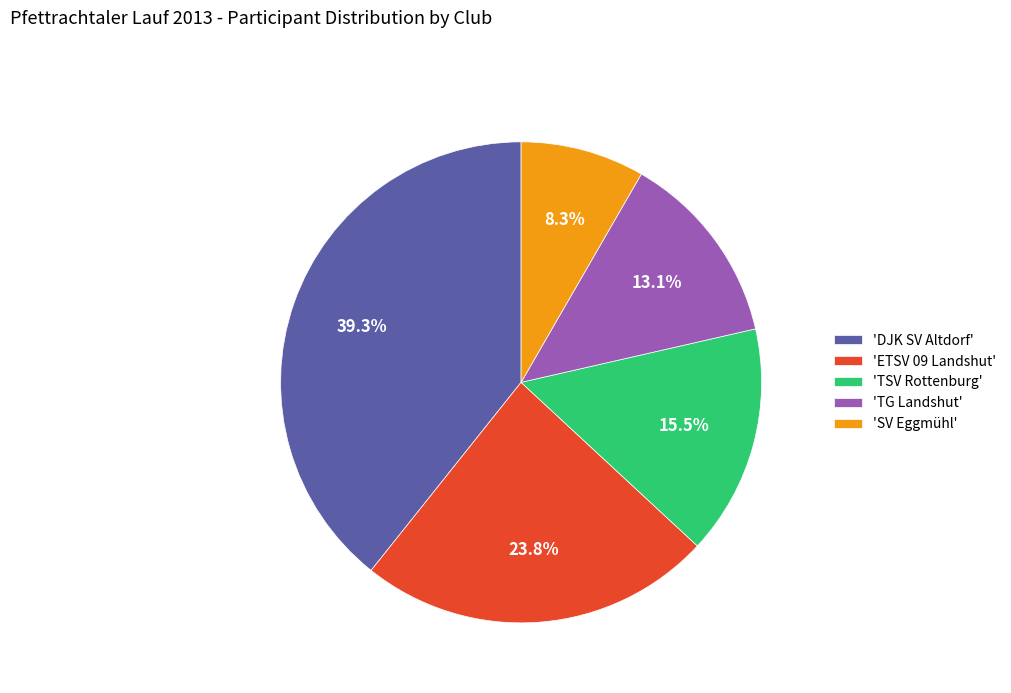

Is 'TSV Rottenburg' the majority of the pie?

No